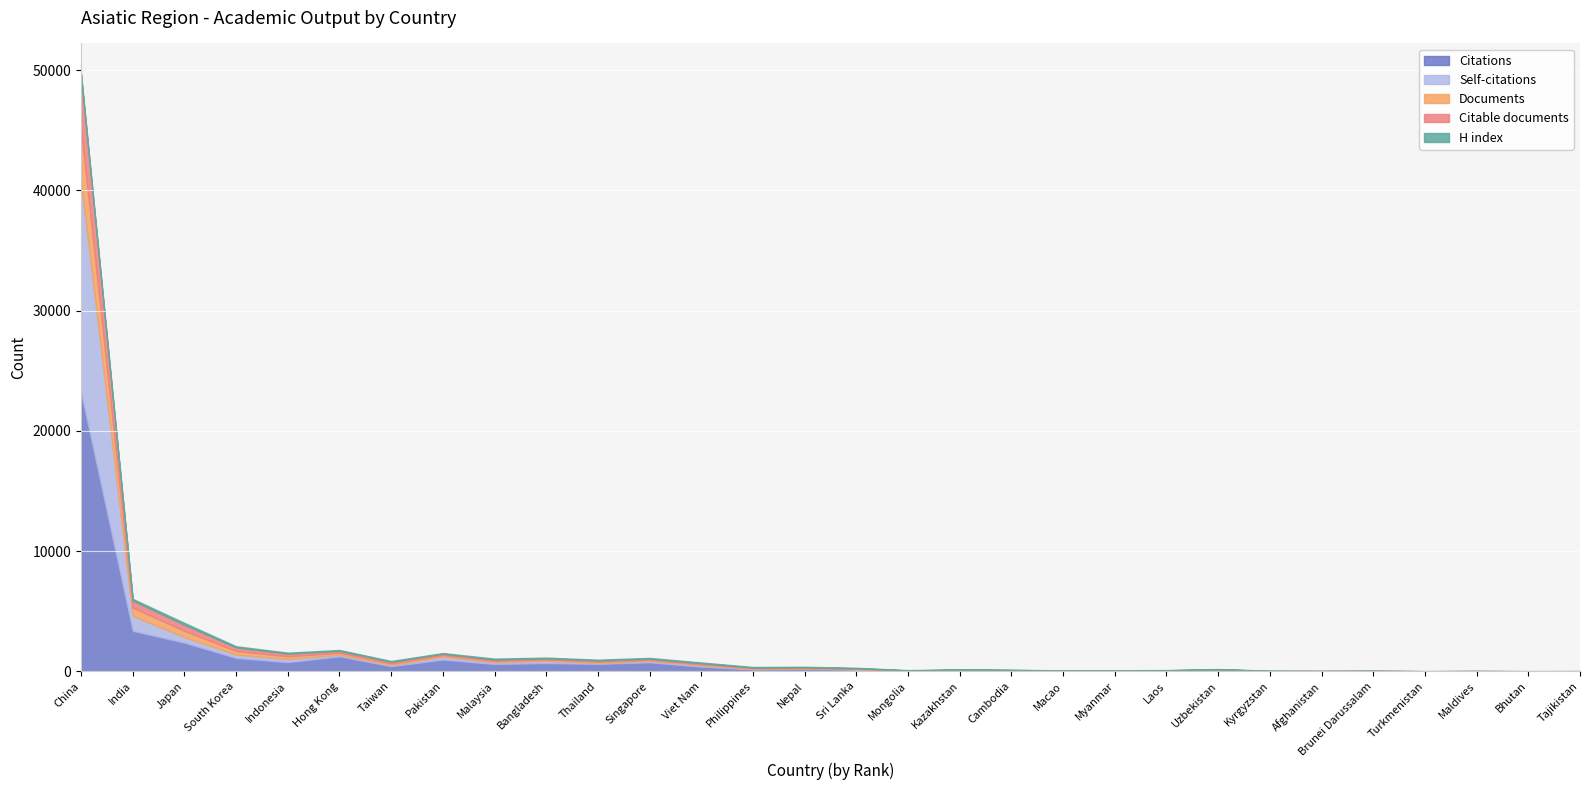

Which series has the largest total across all categories?

Citations